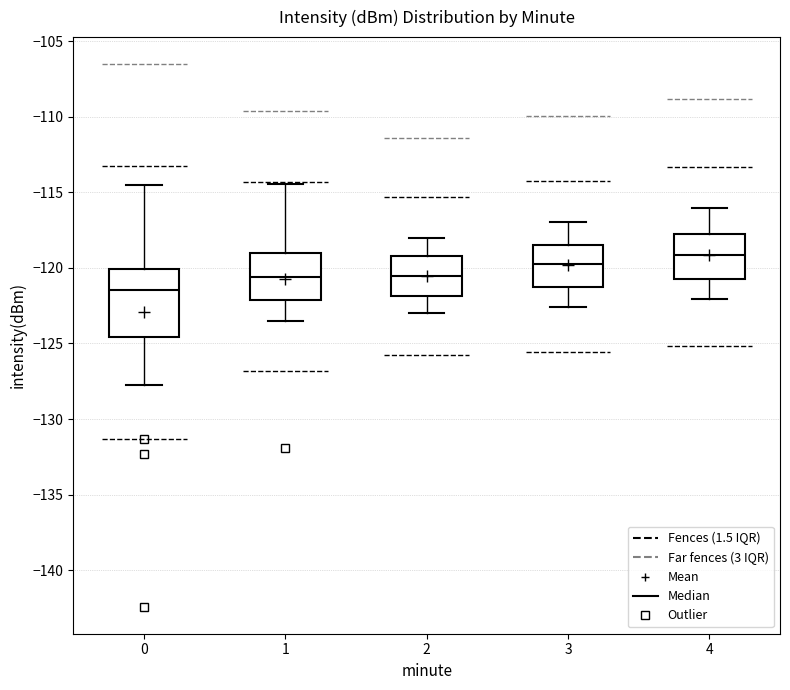

Which box's median line is the lowest?

0